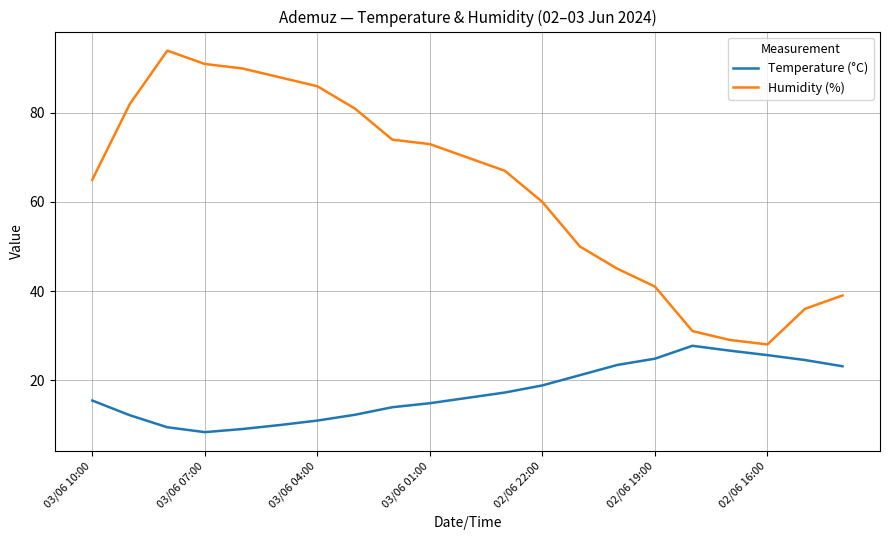

What is the difference between the second highest and minimum values in the Humidity (%) series?

63.0